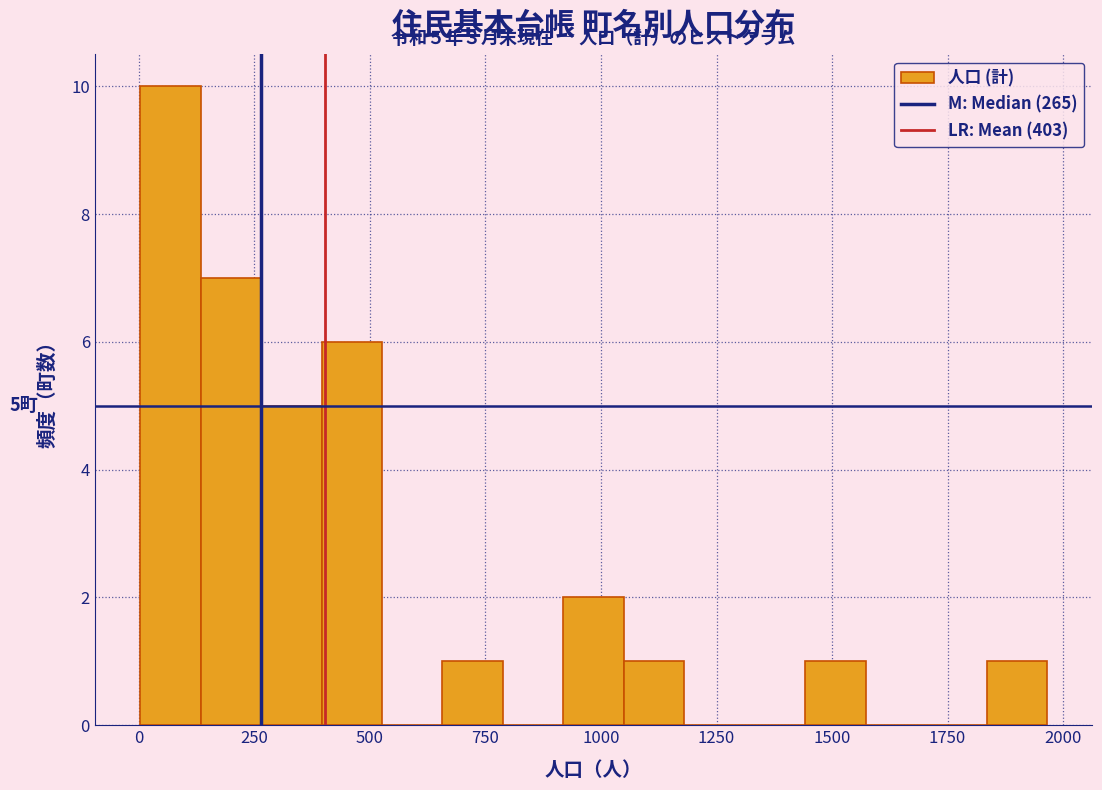

Around what value on the x-axis is the tallest bar? Give the approximate position of its centre, as read against the axis.

50